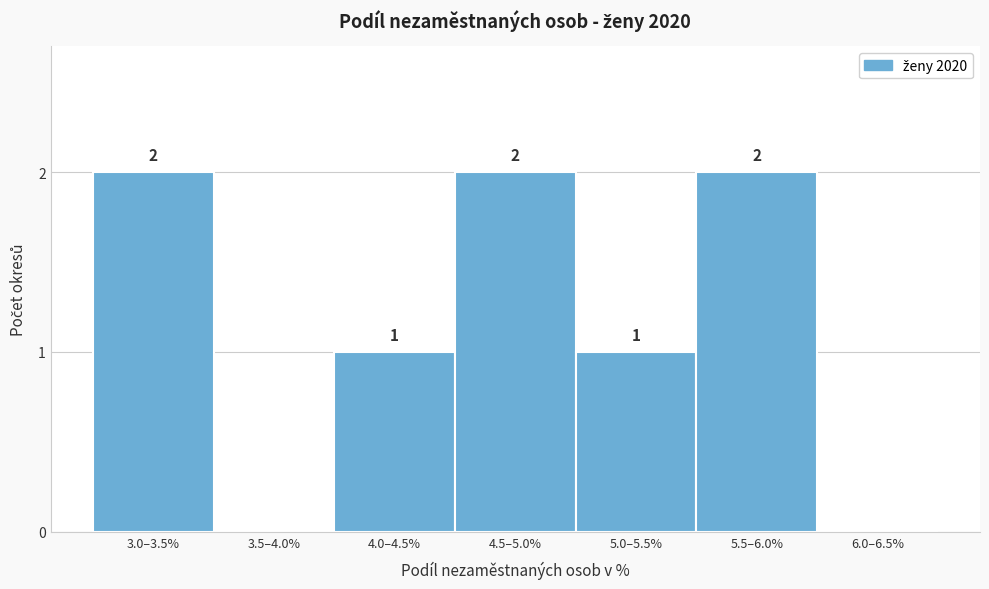

Reading left to right, transcribe all the data shown in this chart.

3.0–3.5%=2	3.5–4.0%=0	4.0–4.5%=1	4.5–5.0%=2	5.0–5.5%=1	5.5–6.0%=2	6.0–6.5%=0